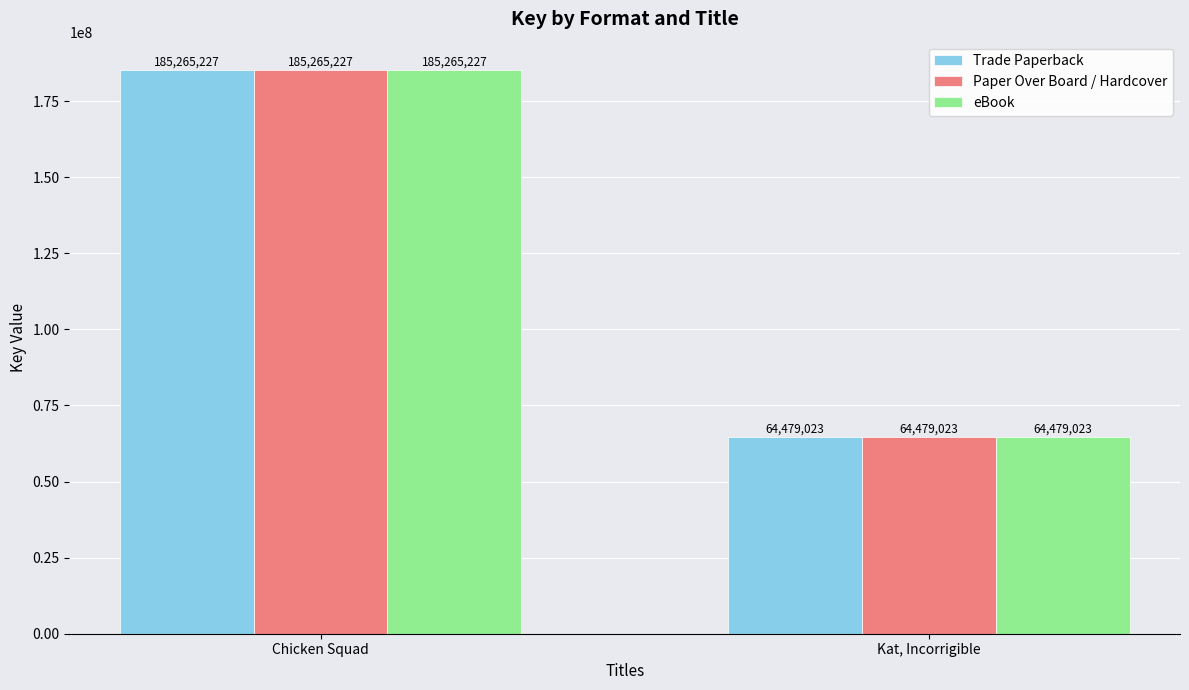

What is the average value of the eBook series?

124872125